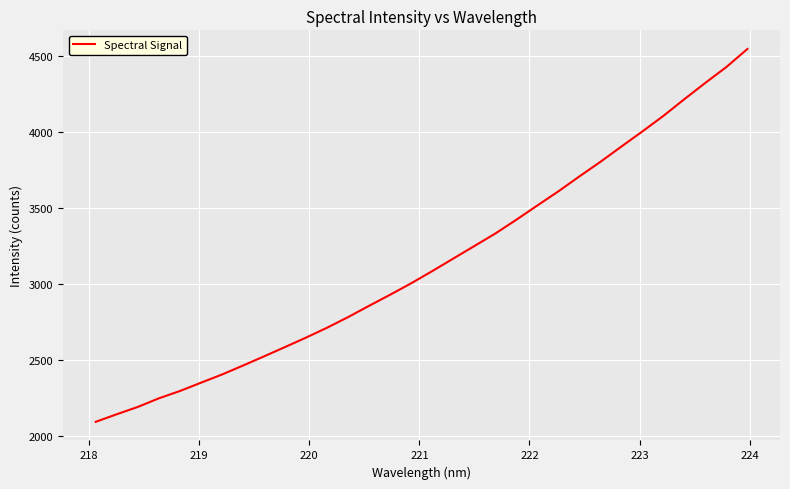

True or false: the data has more than 1 interior local peaks.

False